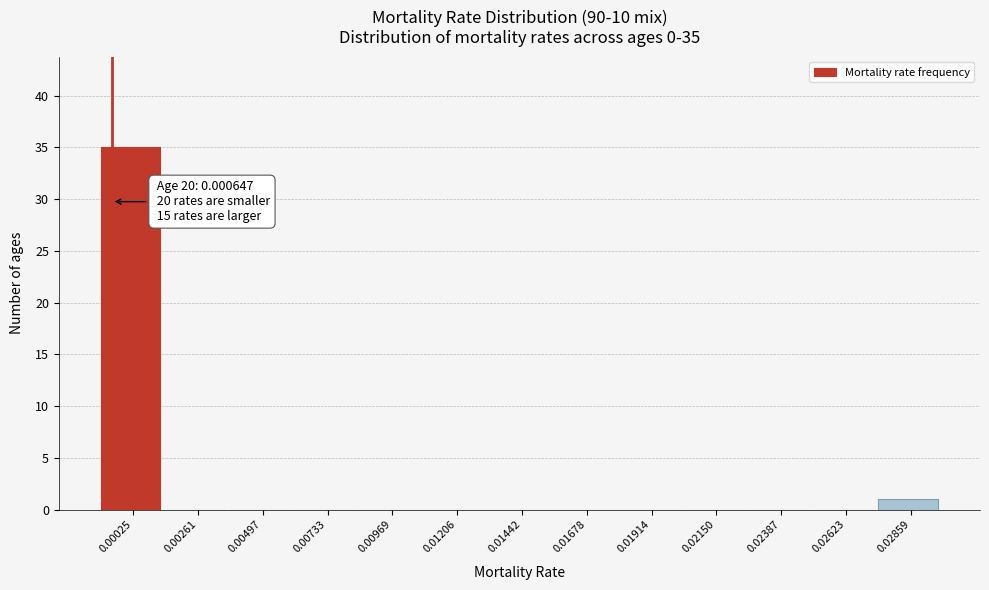

Reading left to right, what are all the values shown in this chart?

0.00025=35	0.00261=0	0.00497=0	0.00733=0	0.00969=0	0.01206=0	0.01442=0	0.01678=0	0.01914=0	0.02150=0	0.02387=0	0.02623=0	0.02859=1